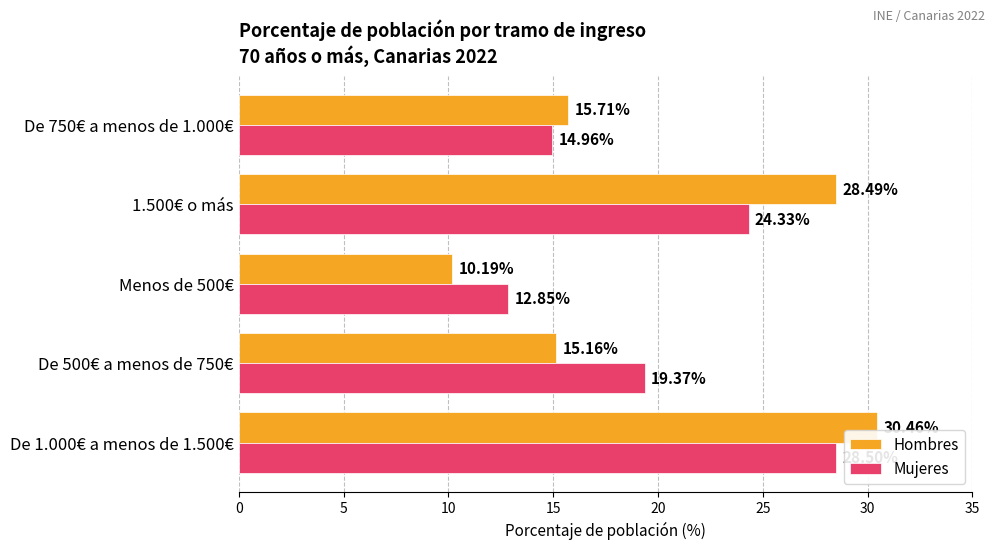

How many series are shown in this chart?

2